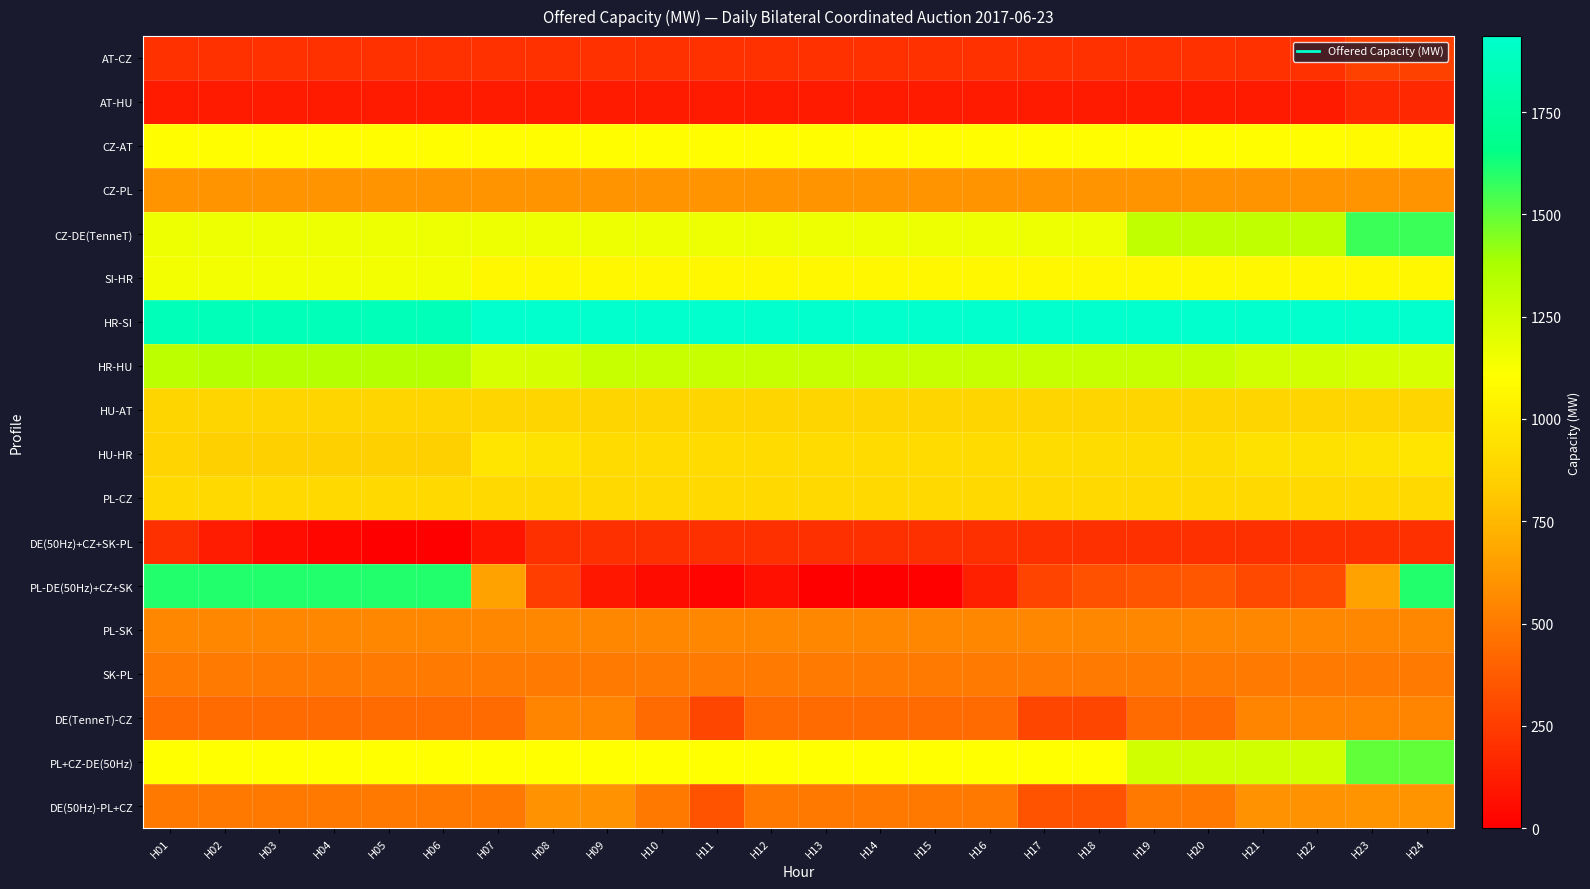

Which has a higher value, H19 or H24?

H24